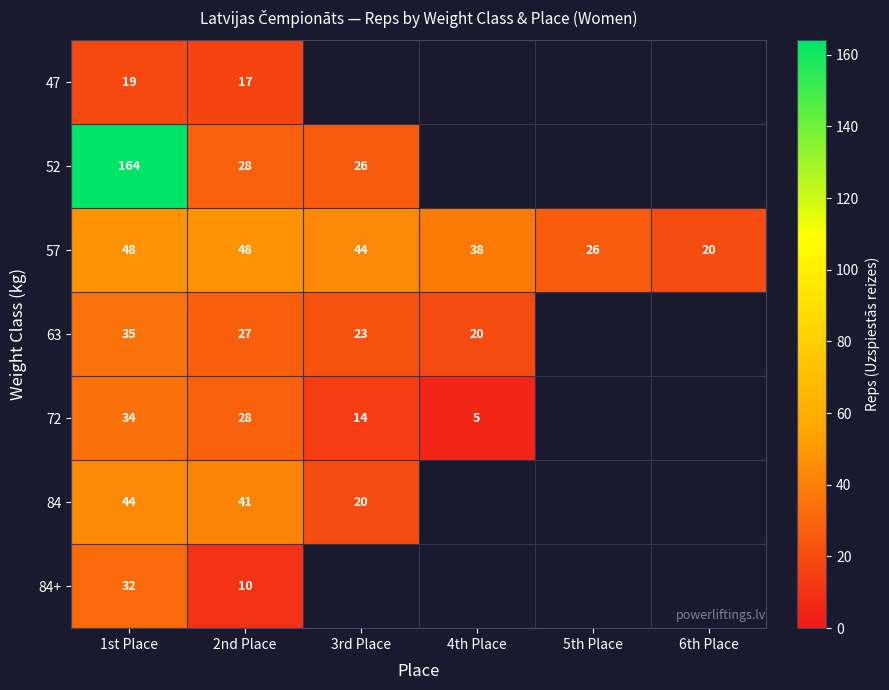

What is the maximum value for 57?

48